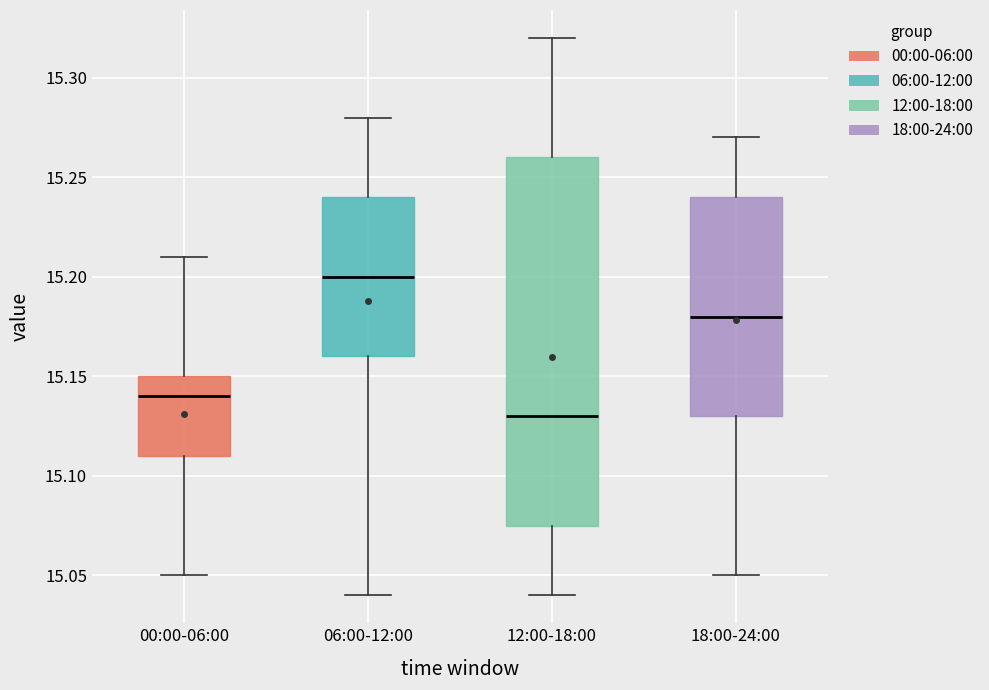

Reading left to right, read every box against the y-axis: the position of its median line, the range the box covers, and the ends of its whiskers. The values are not printed on the chart, so give them approximately, as read against the axis.

00:00-06:00: median 15.140, box 15.110 to 15.150, whiskers 15.050 to 15.210
06:00-12:00: median 15.200, box 15.160 to 15.240, whiskers 15.040 to 15.280
12:00-18:00: median 15.130, box 15.075 to 15.260, whiskers 15.040 to 15.320
18:00-24:00: median 15.180, box 15.130 to 15.240, whiskers 15.050 to 15.270